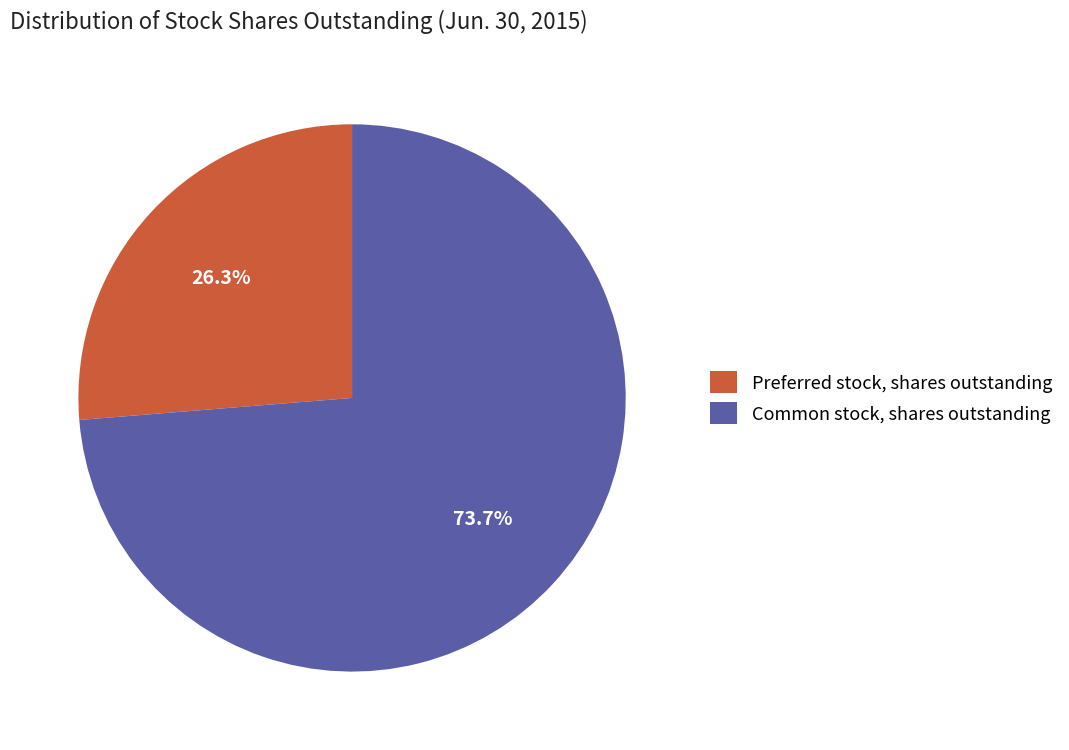

Which has a higher value, Common stock, shares outstanding or Preferred stock, shares outstanding?

Common stock, shares outstanding